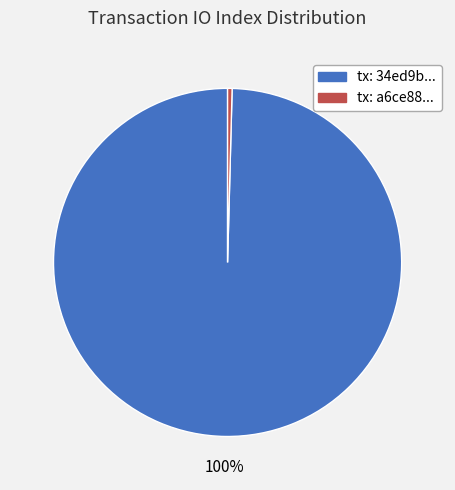

Is there a majority slice in this chart?

Yes